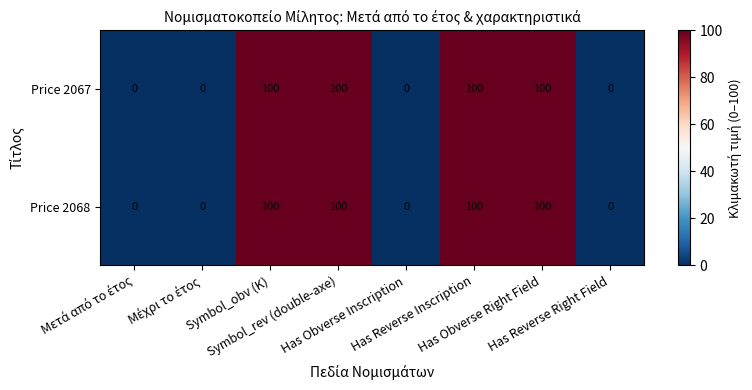

What is the maximum value for Price 2067?

100